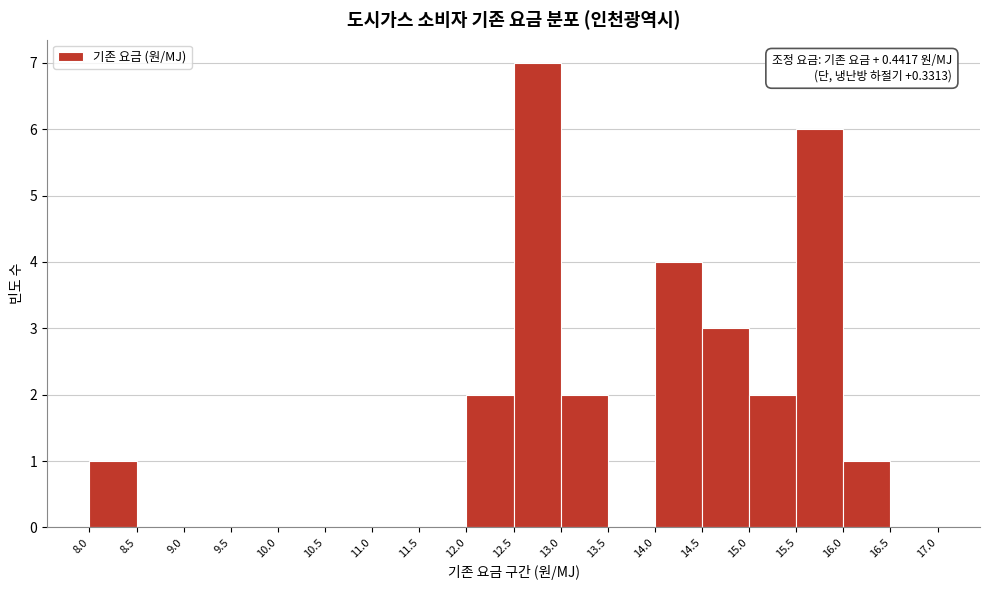

Which range on the x-axis has the tallest bar?

12.5 to 13.0